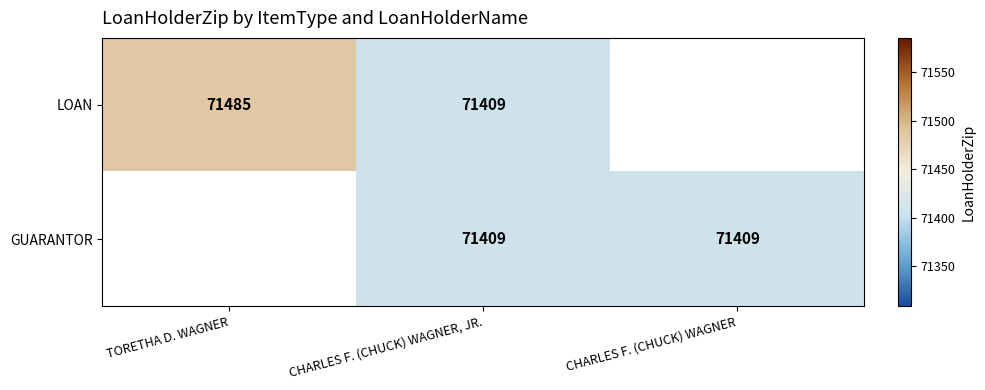

True or false: GUARANTOR has a value of 71409 at CHARLES F. (CHUCK) WAGNER.

True